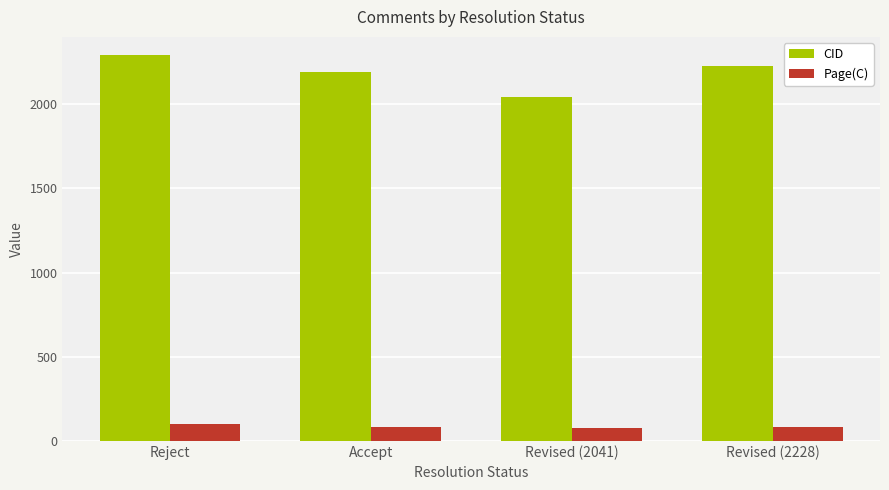

What is the sum of all Page(C) values?

349